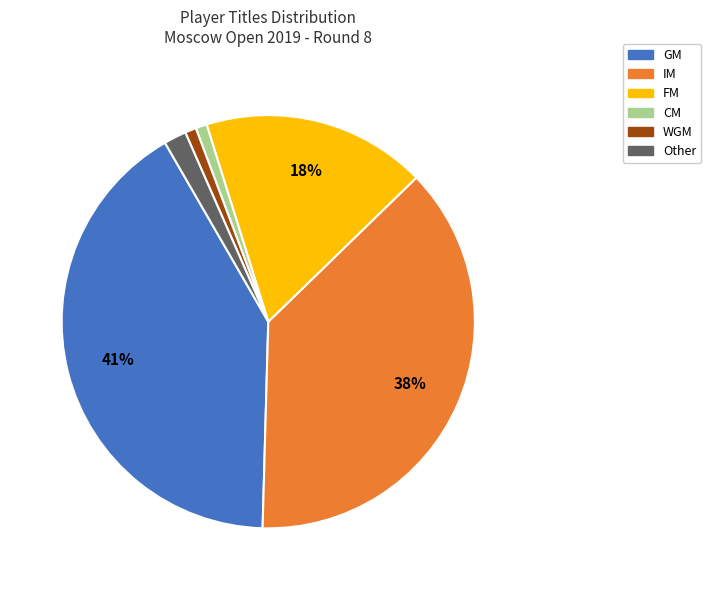

Which slice is the largest?

GM